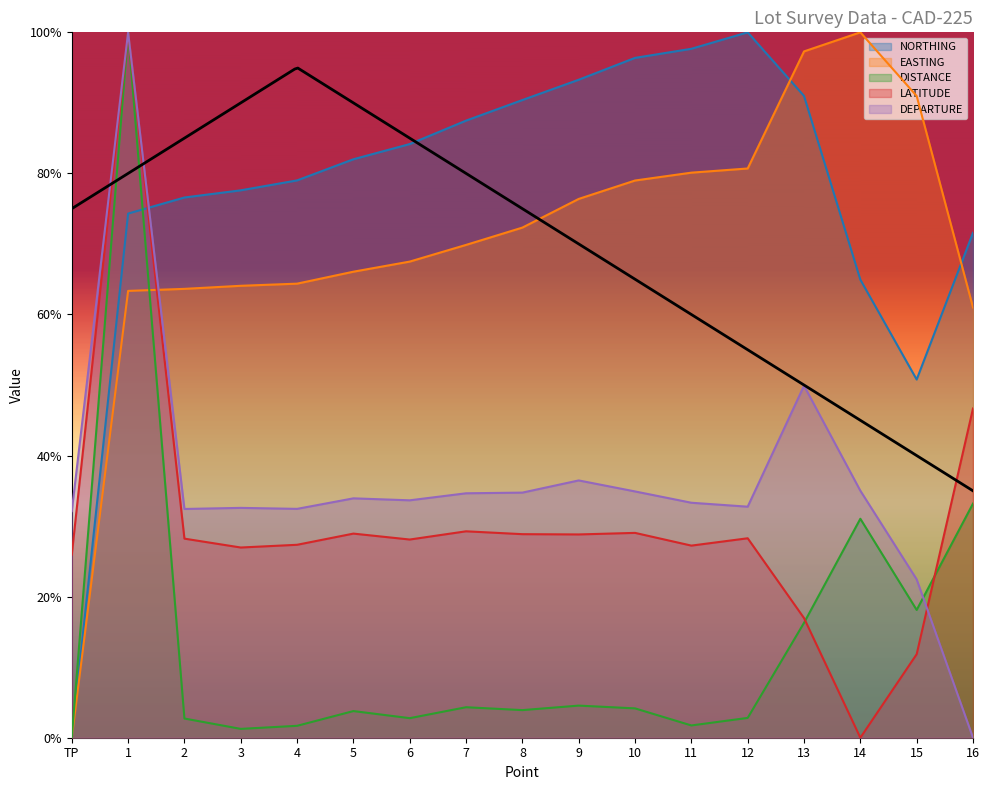

What is the total value across all series at 9?

2.4